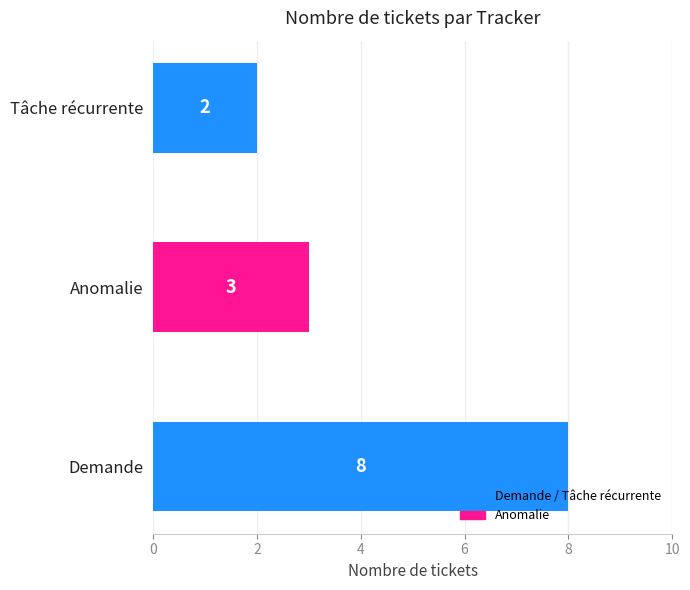

How many data points does each series have?

3